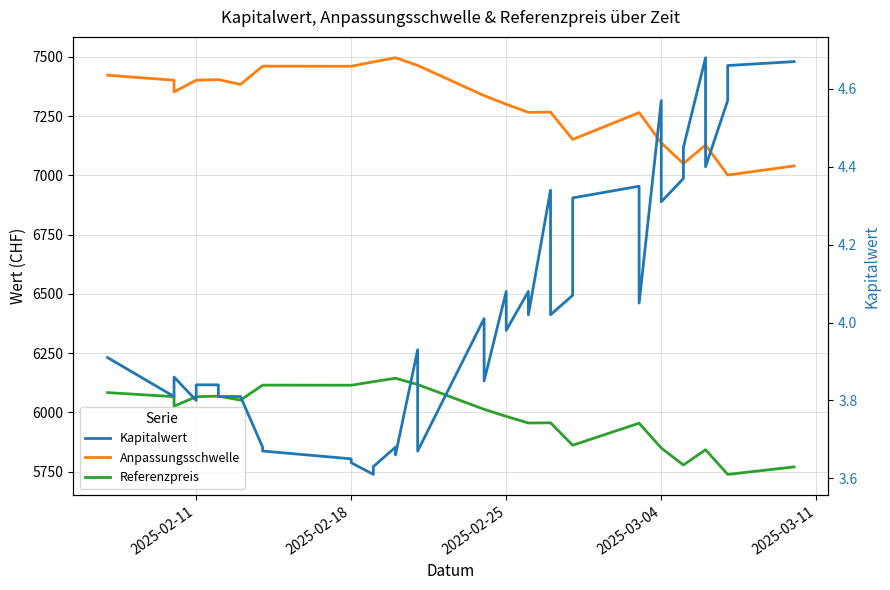

How many distinct data groups are displayed?

3